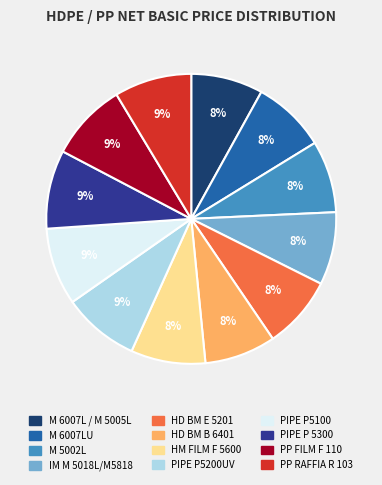

Is it true that HM FILM F 5600 is 8% of the pie?

True